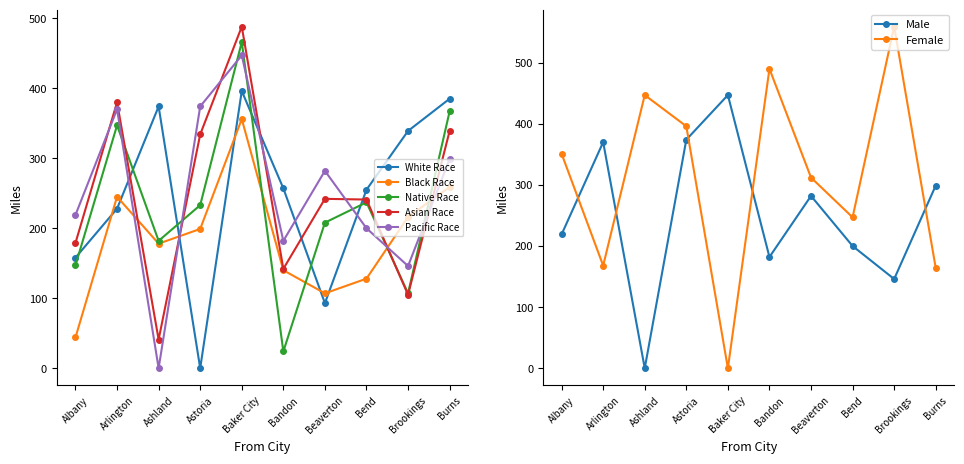

What is the label of the 9th point from the right?

Arlington